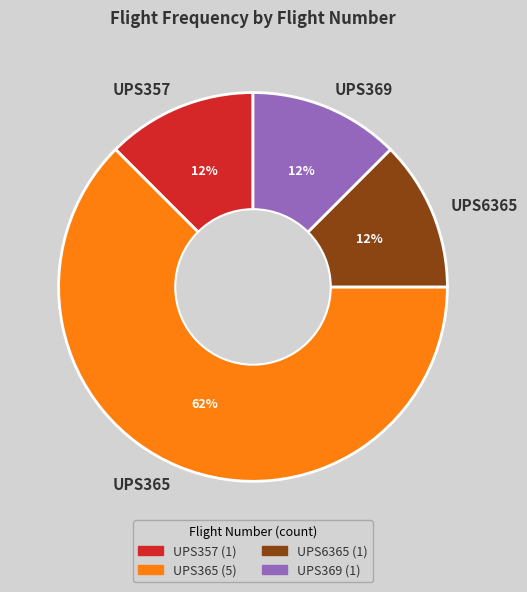

Which category accounts for the majority?

UPS365